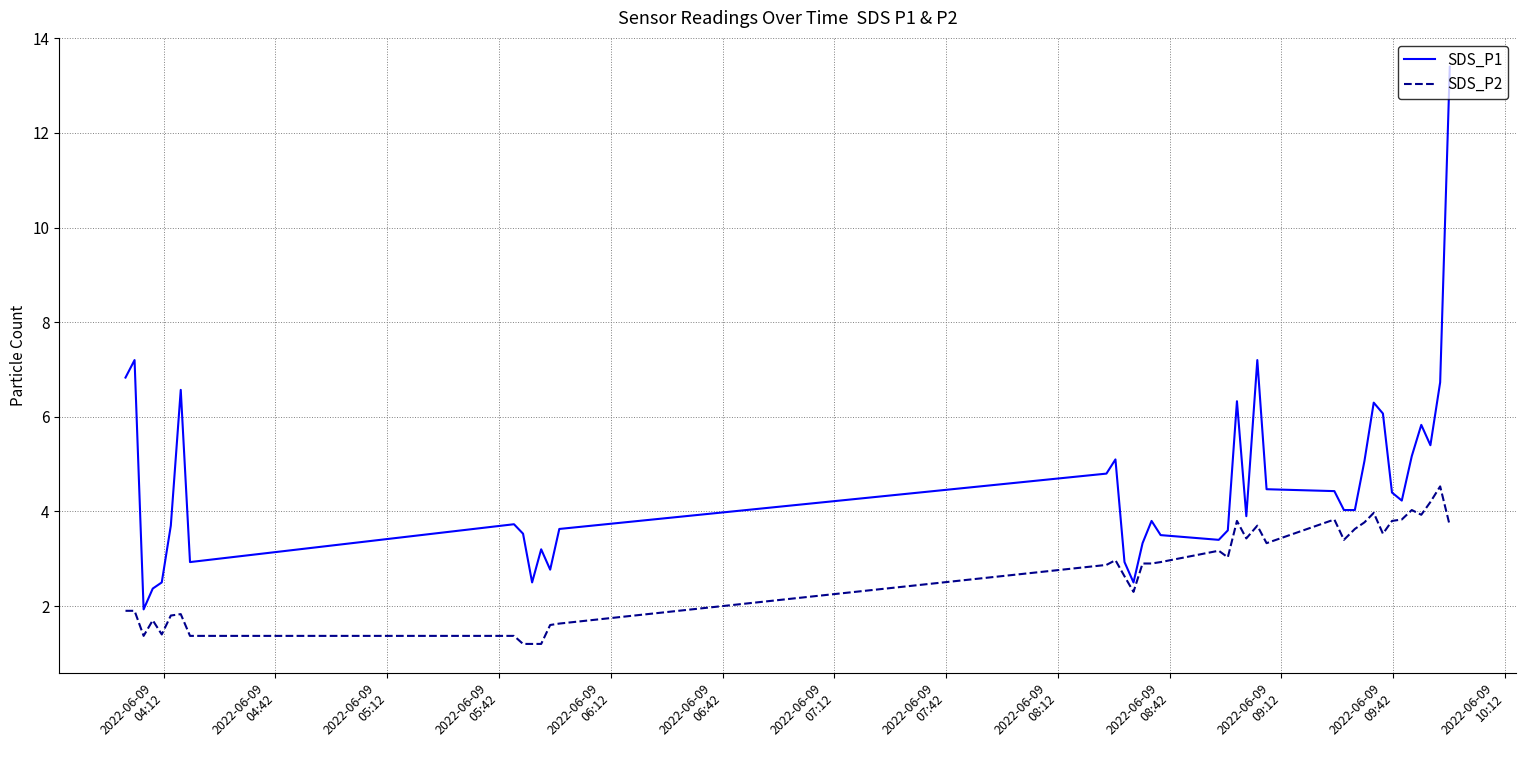

True or false: SDS_P2 and SDS_P1 cross at least once.

False